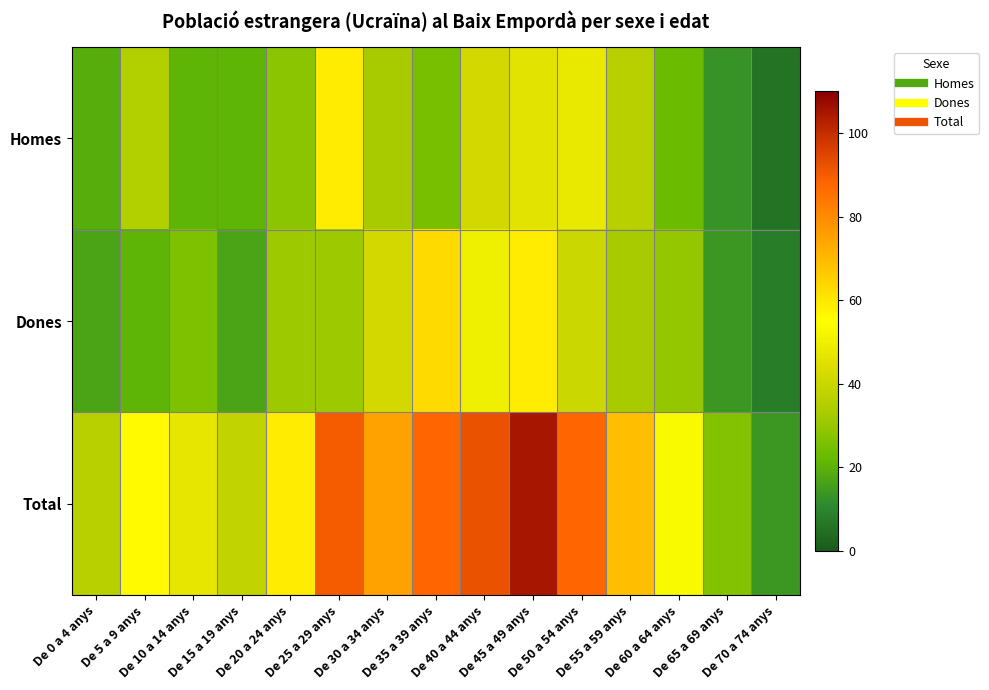

Which series has the largest total across all categories?

Total